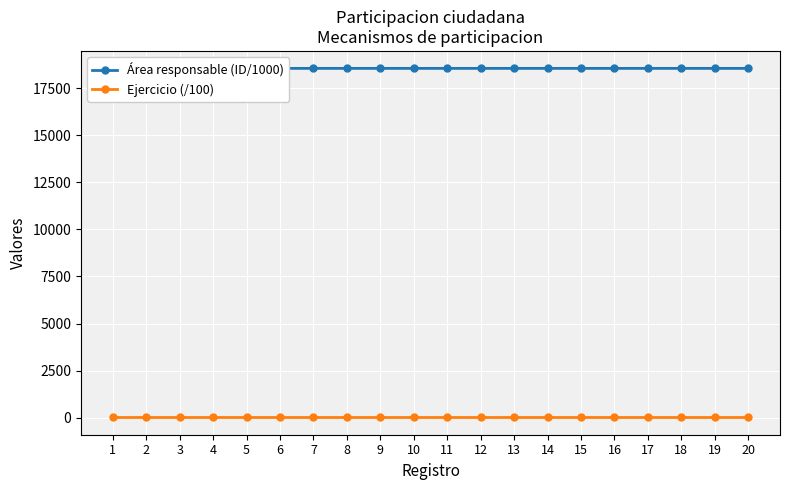

What is the sum of the Área responsable (ID/1000) values at 16 and 19?

37109.1